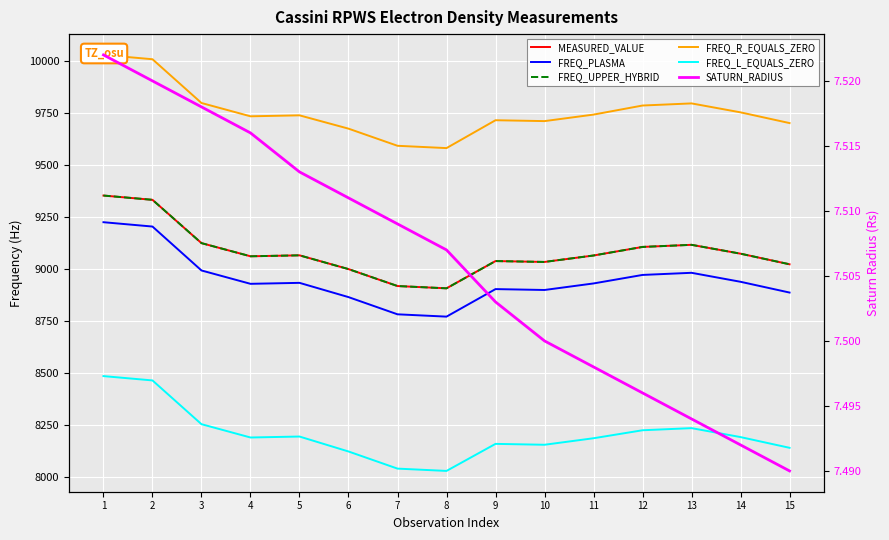

What is the minimum value for FREQ_R_EQUALS_ZERO?

9581.6